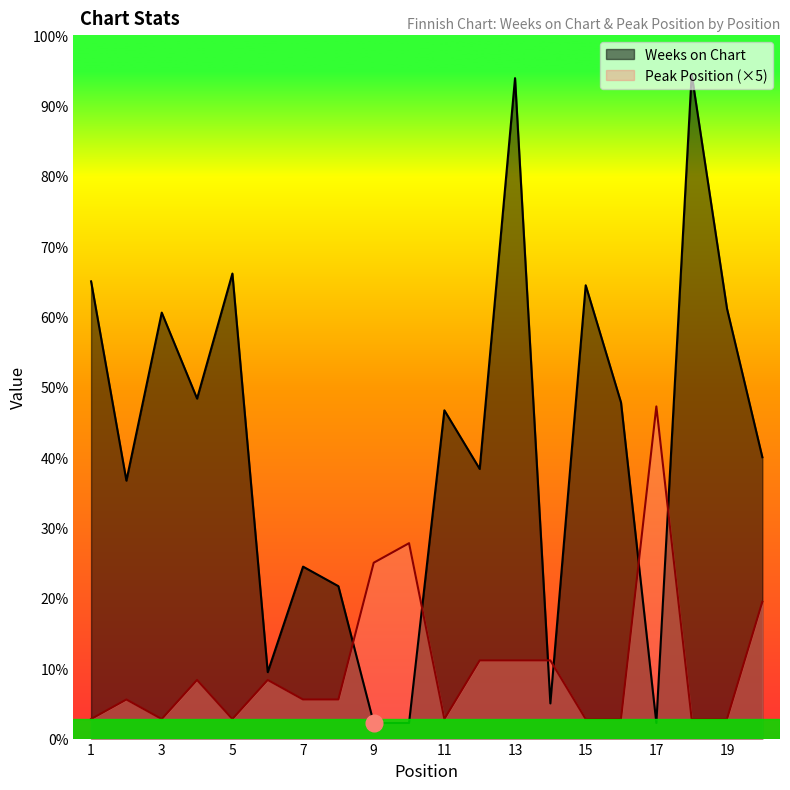

At how many categories does at least one series exceed 118?

3